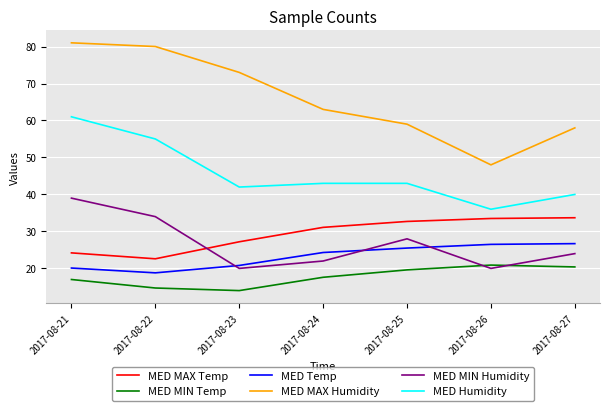

What is the highest value of the MED Temp series?

26.7